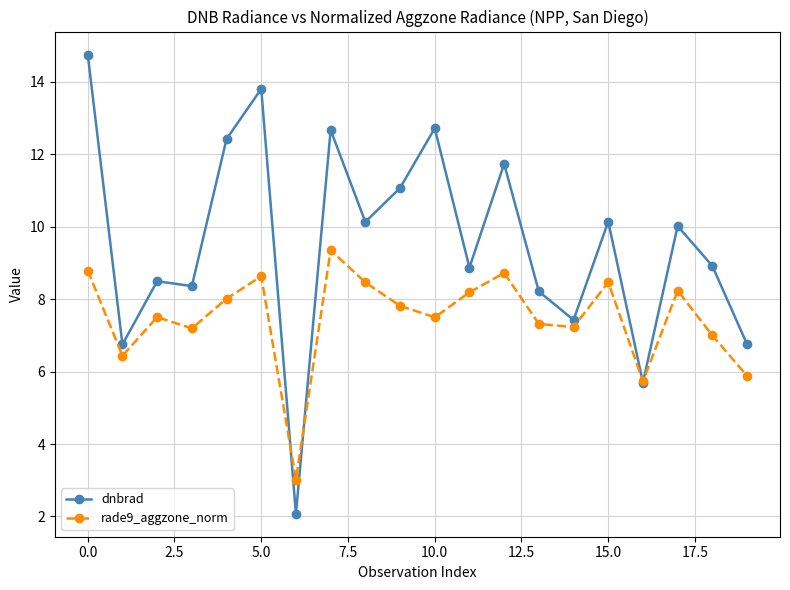

What is the maximum value for dnbrad?

14.8